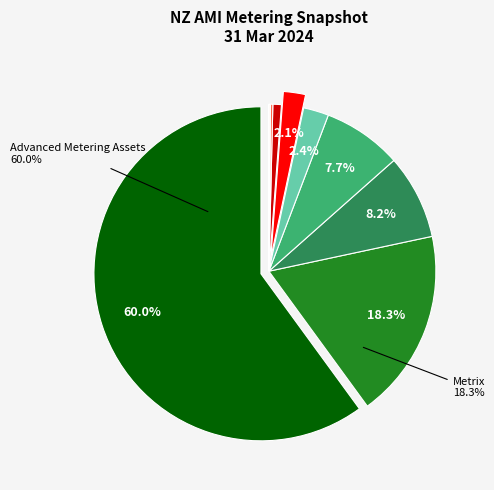

Is there a majority slice in this chart?

Yes